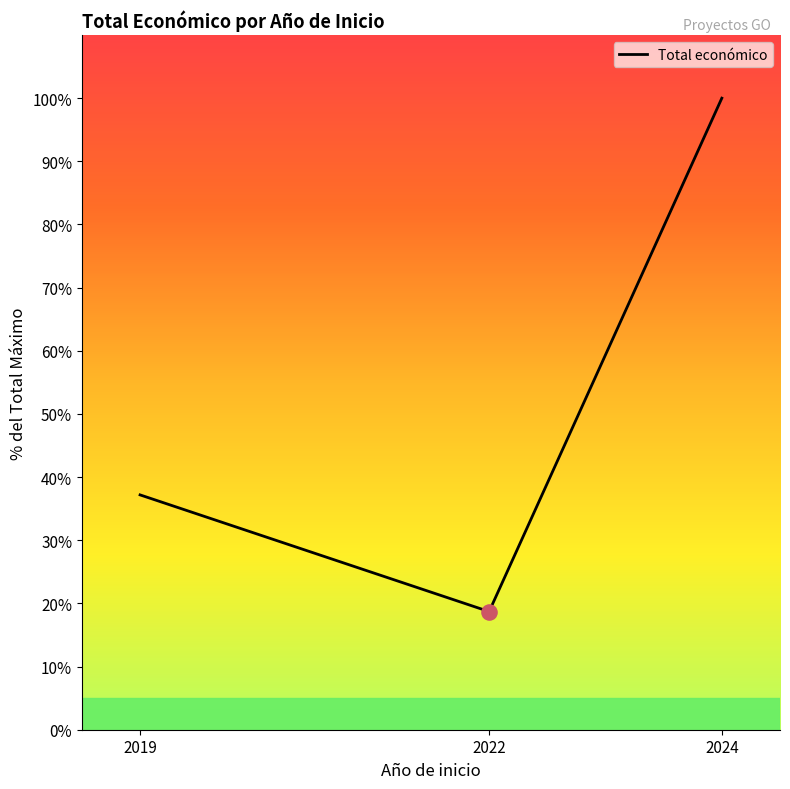

What is the change in value from 2019 to 2024?

+62.8